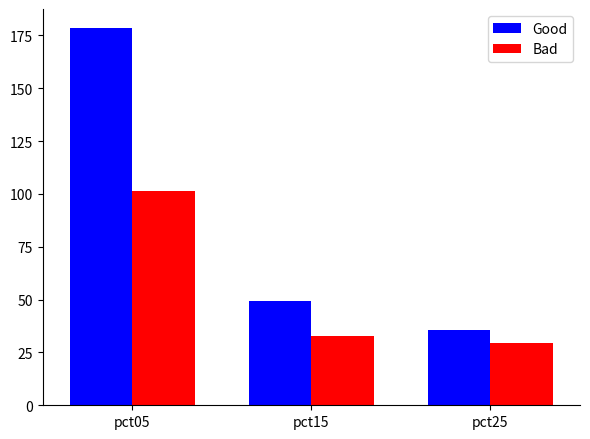

What is the average value of the Bad series?

54.4